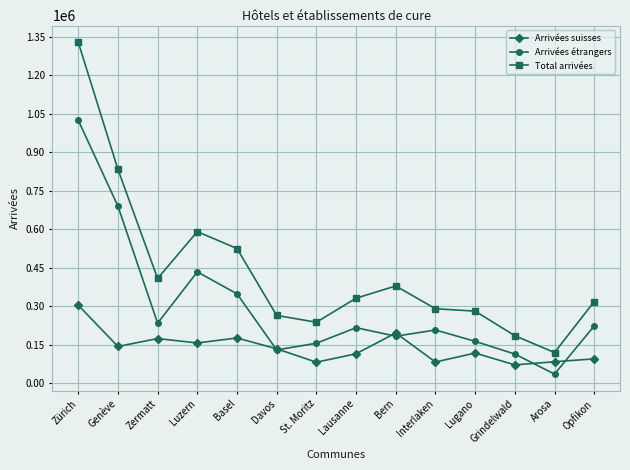

What is the total value across all series at Genève?

1667588